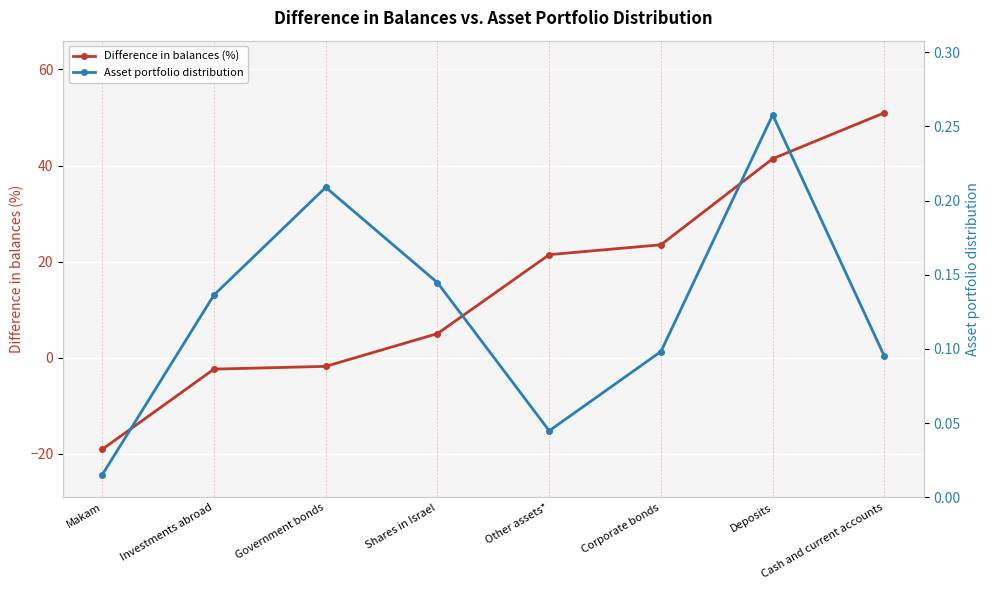

What is the label of the 7th point from the left?

Deposits